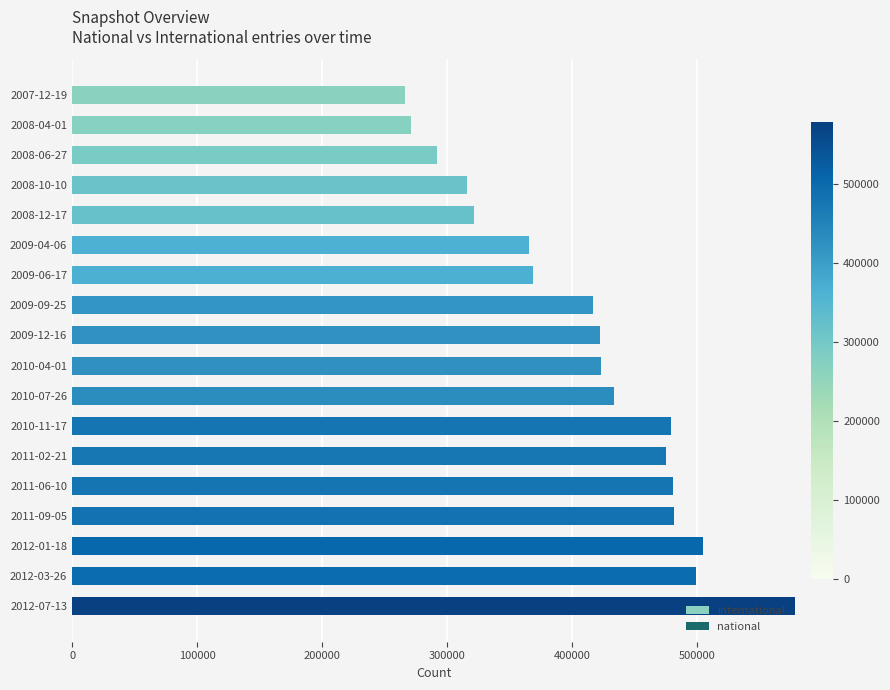

What is the value of the 5th bar from the top?

321593